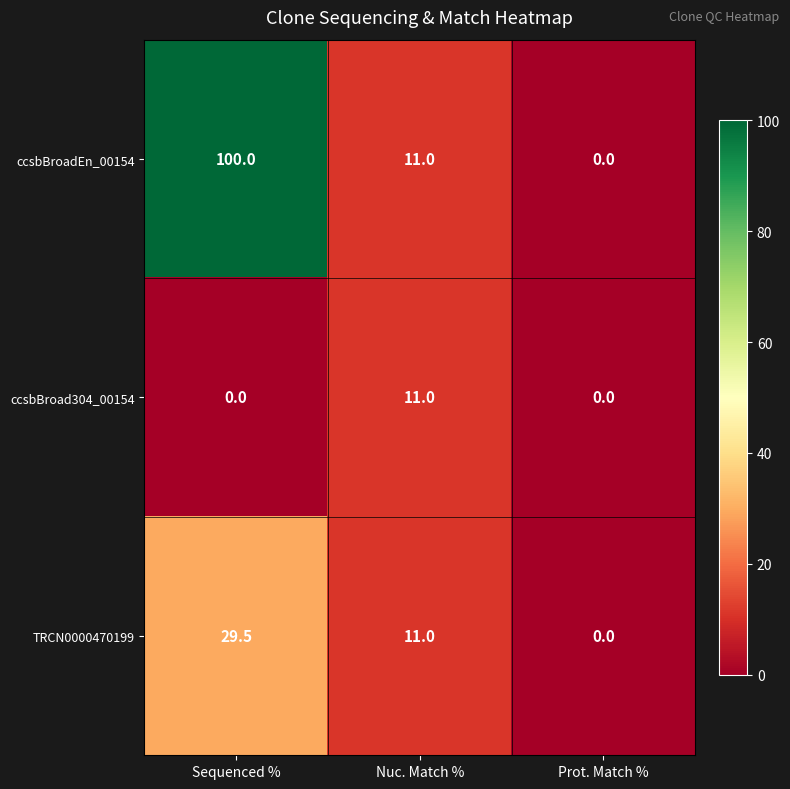

What is the difference between the maximum and minimum values in the ccsbBroad304_00154 series?

11.0